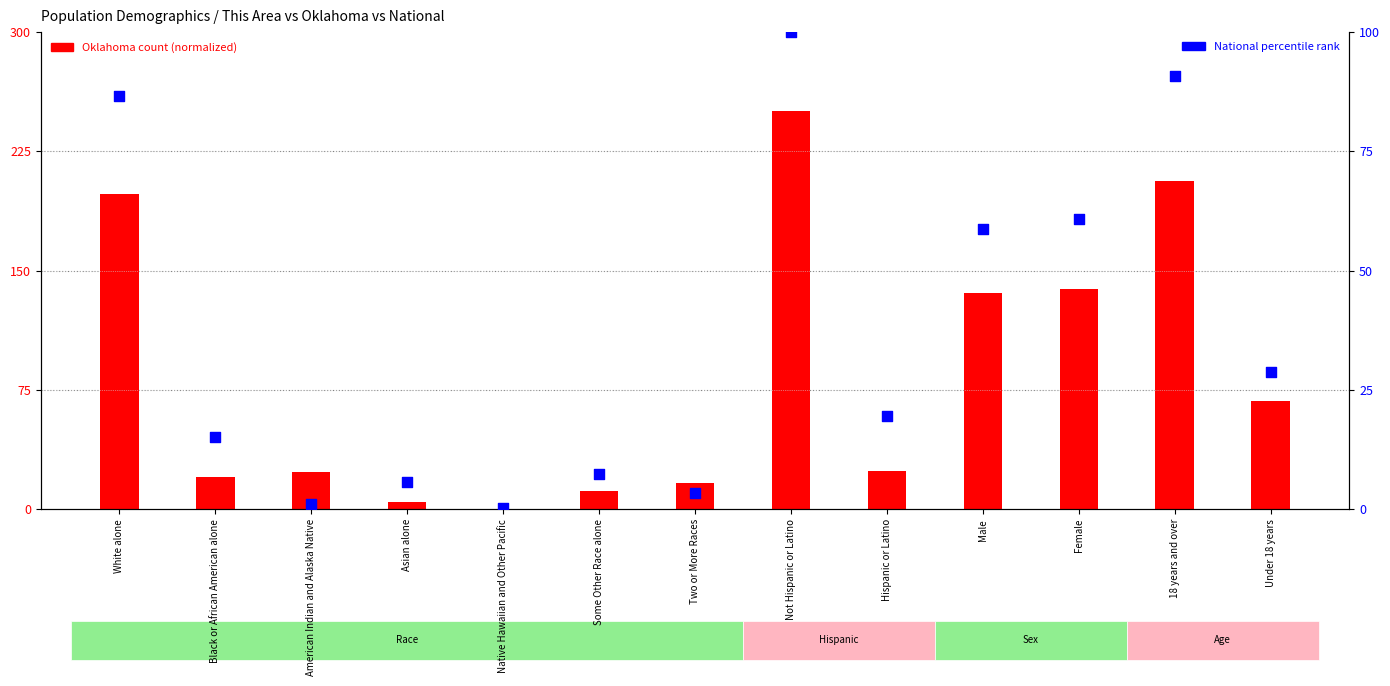

Which series has the largest total across all categories?

Oklahoma (normalized)